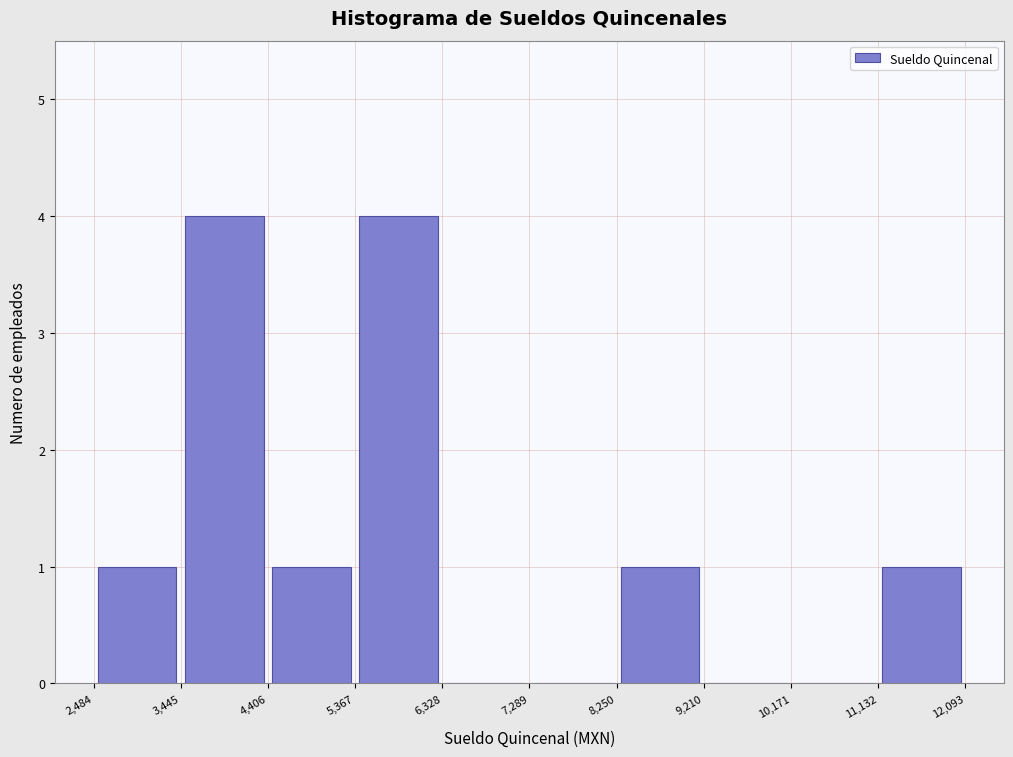

Reading left to right, list every bar in this chart as the range it spans on the x-axis followed by its height. The values are not printed on the chart, so give them approximately, as read against the axis.

2,484 to 3,445: 1
3,445 to 4,406: 4
4,406 to 5,367: 1
5,367 to 6,328: 4
6,328 to 7,289: 0
7,289 to 8,250: 0
8,250 to 9,210: 1
9,210 to 10,171: 0
10,171 to 11,132: 0
11,132 to 12,093: 1